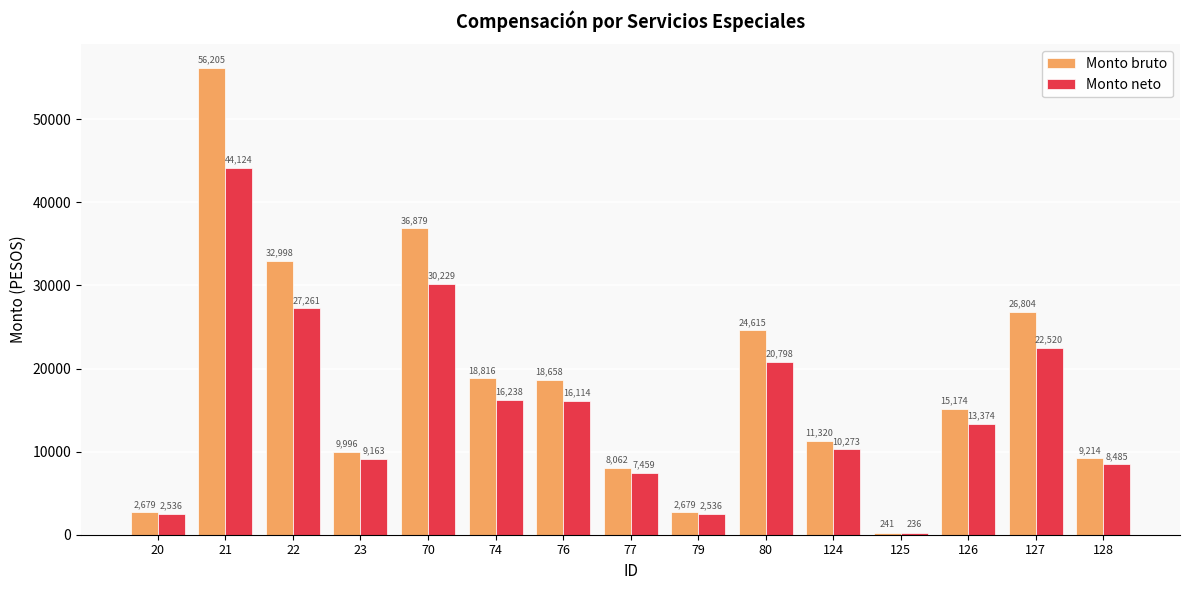

What is the total value across all series at 76?

34772.4